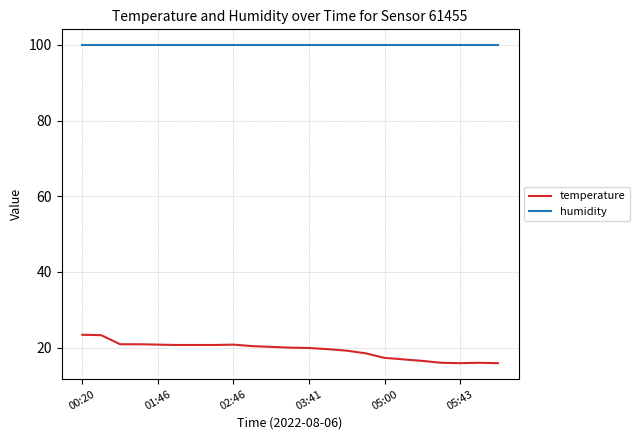

True or false: temperature and humidity intersect in this chart.

False